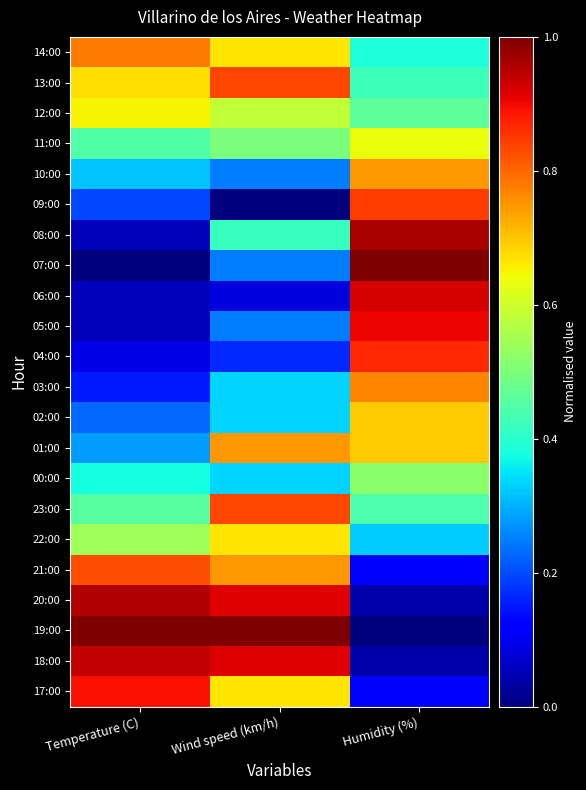

Reading left to right, extract all data points from this chart.

14:00: Temperature (C)=0.8	Wind speed (km/h)=0.7	Humidity (%)=0.4
13:00: Temperature (C)=0.7	Wind speed (km/h)=0.8	Humidity (%)=0.4
12:00: Temperature (C)=0.7	Wind speed (km/h)=0.6	Humidity (%)=0.5
11:00: Temperature (C)=0.4	Wind speed (km/h)=0.5	Humidity (%)=0.6
10:00: Temperature (C)=0.3	Wind speed (km/h)=0.2	Humidity (%)=0.7
09:00: Temperature (C)=0.2	Wind speed (km/h)=0.0	Humidity (%)=0.8
08:00: Temperature (C)=0.1	Wind speed (km/h)=0.4	Humidity (%)=1.0
07:00: Temperature (C)=0.0	Wind speed (km/h)=0.2	Humidity (%)=1.0
06:00: Temperature (C)=0.1	Wind speed (km/h)=0.1	Humidity (%)=0.9
05:00: Temperature (C)=0.1	Wind speed (km/h)=0.2	Humidity (%)=0.9
04:00: Temperature (C)=0.1	Wind speed (km/h)=0.2	Humidity (%)=0.9
03:00: Temperature (C)=0.2	Wind speed (km/h)=0.3	Humidity (%)=0.8
02:00: Temperature (C)=0.2	Wind speed (km/h)=0.3	Humidity (%)=0.7
01:00: Temperature (C)=0.3	Wind speed (km/h)=0.7	Humidity (%)=0.7
00:00: Temperature (C)=0.4	Wind speed (km/h)=0.3	Humidity (%)=0.5
23:00: Temperature (C)=0.5	Wind speed (km/h)=0.8	Humidity (%)=0.4
22:00: Temperature (C)=0.5	Wind speed (km/h)=0.7	Humidity (%)=0.3
21:00: Temperature (C)=0.8	Wind speed (km/h)=0.7	Humidity (%)=0.1
20:00: Temperature (C)=1.0	Wind speed (km/h)=0.9	Humidity (%)=0.0
19:00: Temperature (C)=1.0	Wind speed (km/h)=1.0	Humidity (%)=0.0
18:00: Temperature (C)=0.9	Wind speed (km/h)=0.9	Humidity (%)=0.0
17:00: Temperature (C)=0.9	Wind speed (km/h)=0.7	Humidity (%)=0.1